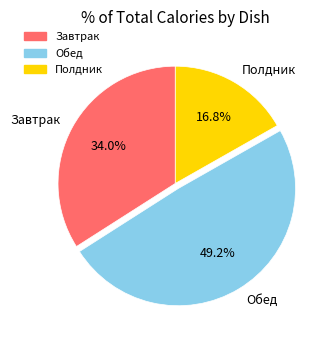

What is the largest slice in the pie chart?

Обед